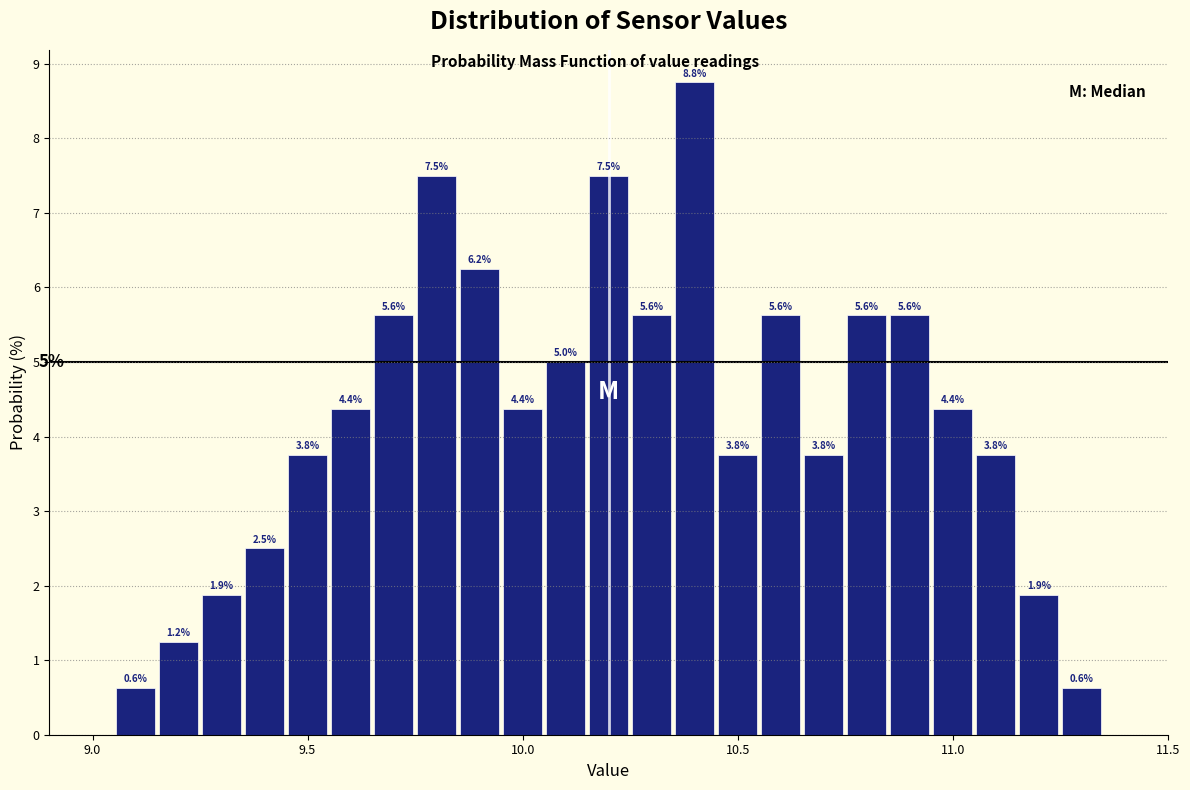

Around what value on the x-axis is the tallest bar? Give the approximate position of its centre, as read against the axis.

10.40